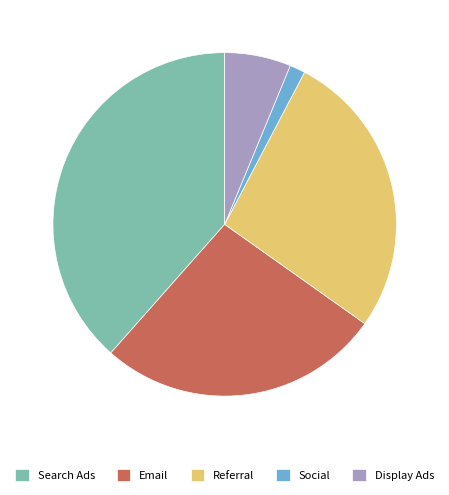

Count the number of slices in the pie.

5